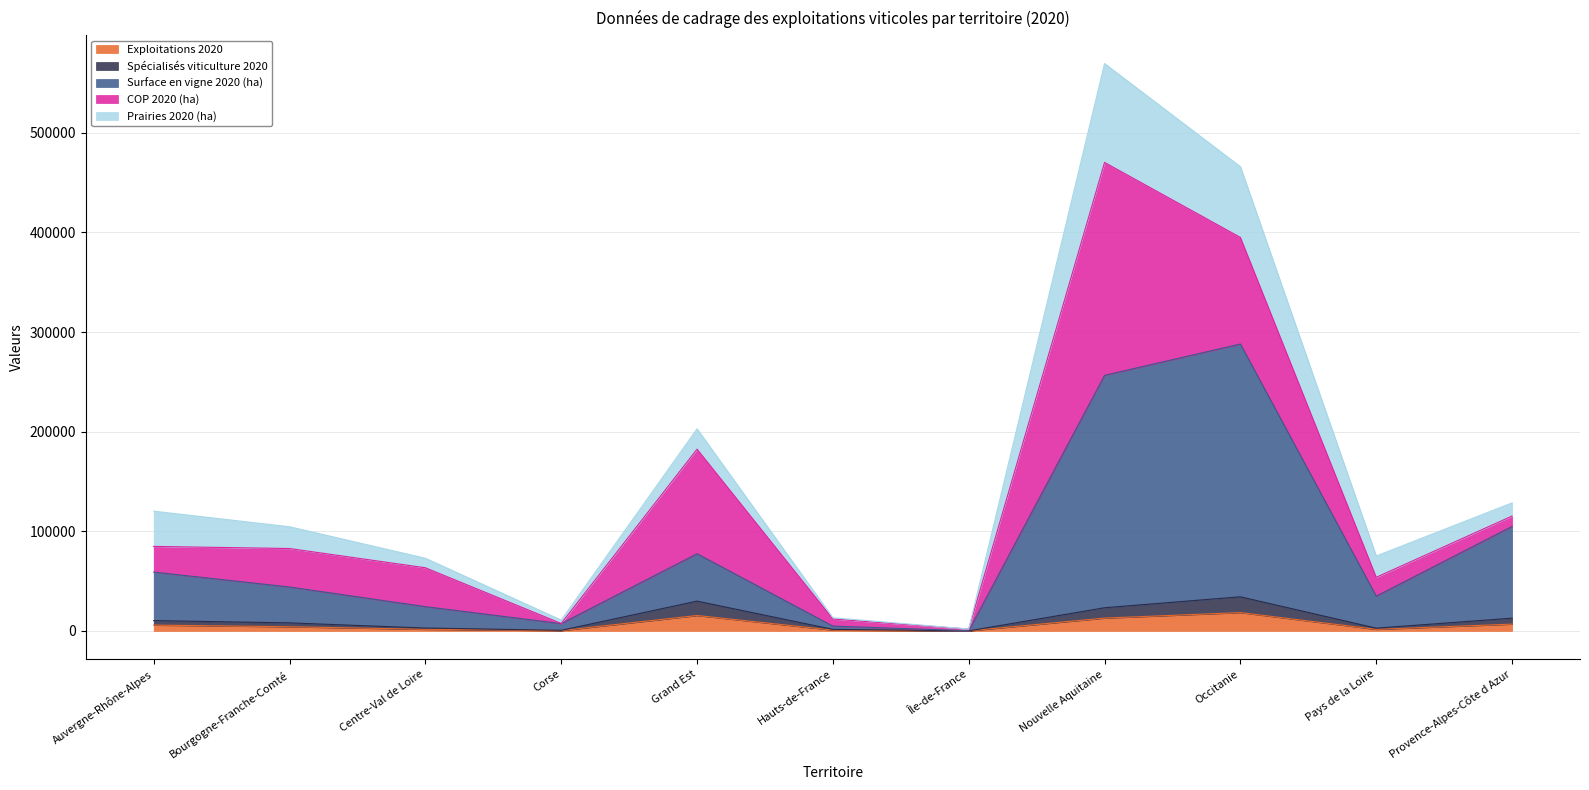

The Exploitations 2020 series shows 34.0 at Île-de-France. True or false?

True